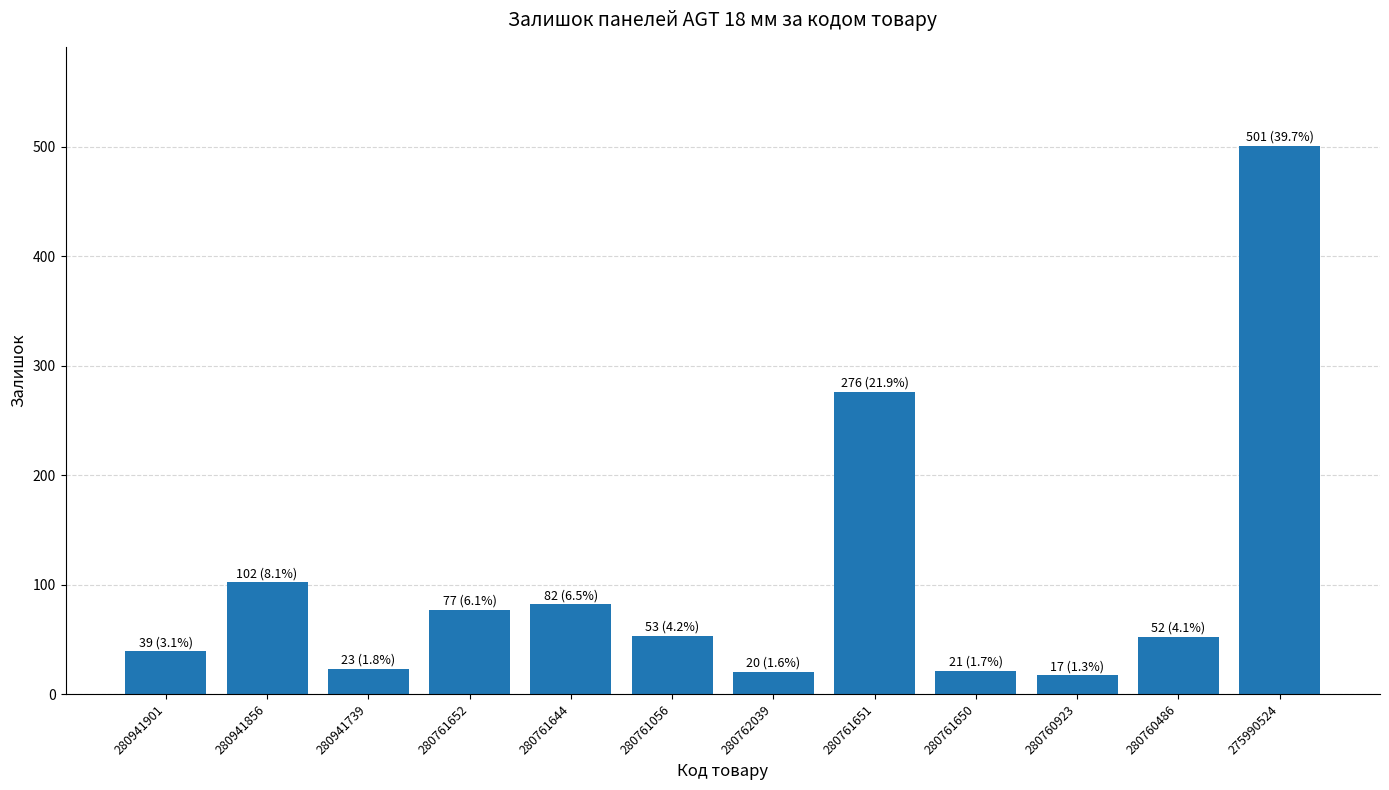

What position from the left is 280761652?

4